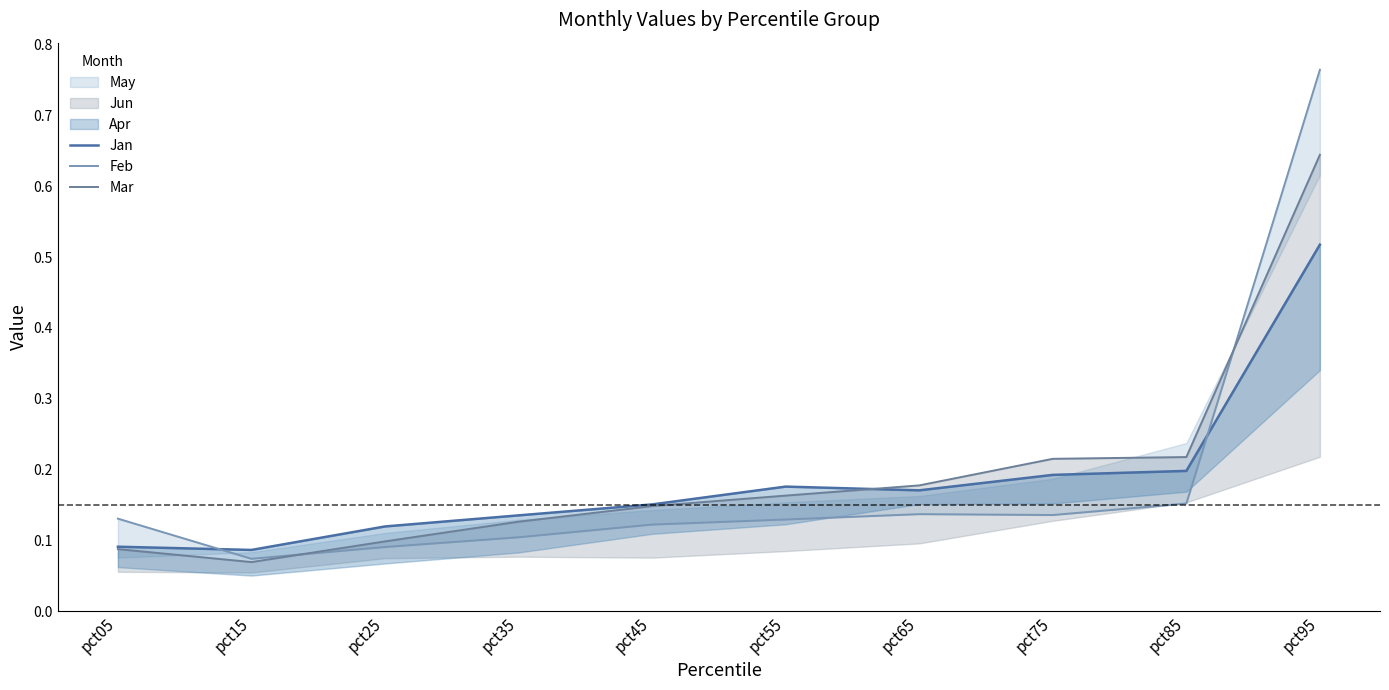

Reading right to left, list all the values displayed in this chart.

Jan: 0.5	0.2	0.2	0.2	0.2	0.2	0.1	0.1	0.1	0.1
Feb: 0.8	0.2	0.1	0.1	0.1	0.1	0.1	0.1	0.1	0.1
Mar: 0.6	0.2	0.2	0.2	0.2	0.1	0.1	0.1	0.1	0.1